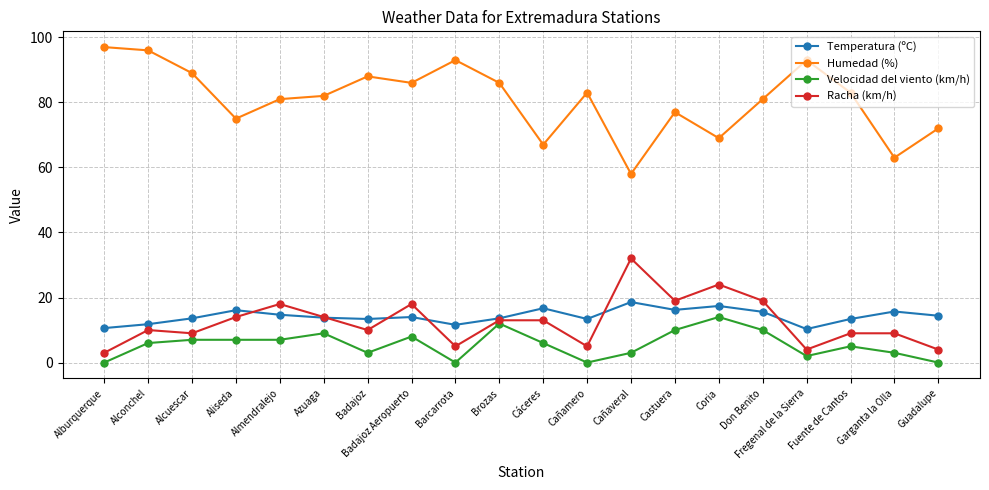

At Cañamero, list the series in order from largest to smallest.

Humedad (%), Temperatura (ºC), Racha (km/h), Velocidad del viento (km/h)